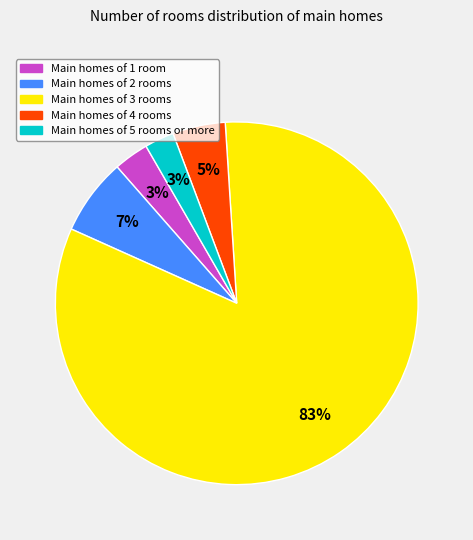

To the nearest percent, what is the average slice percentage?

20%